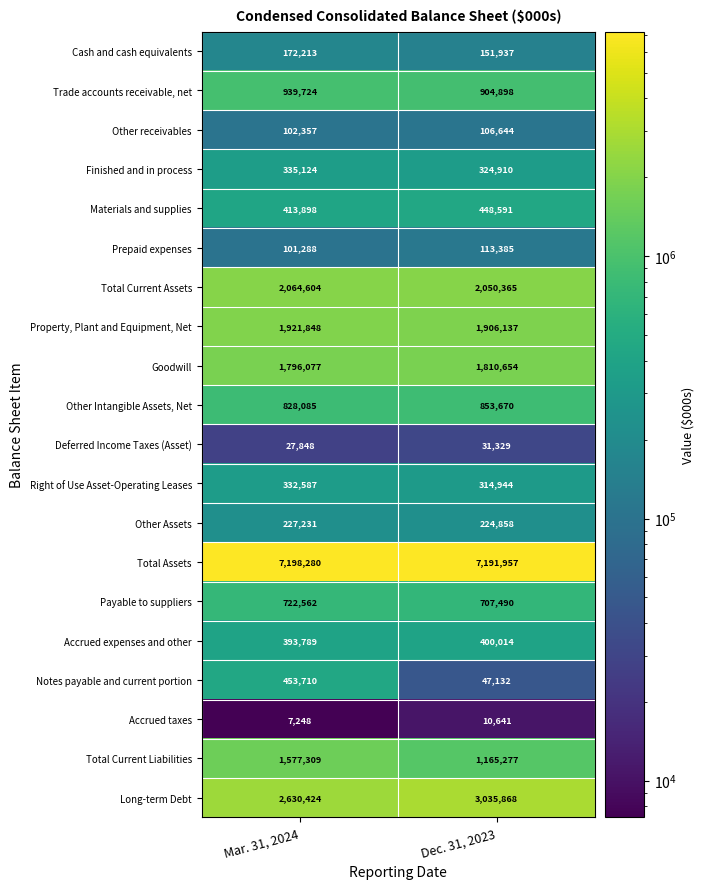

Which category has the lowest value across all series?

Mar. 31, 2024